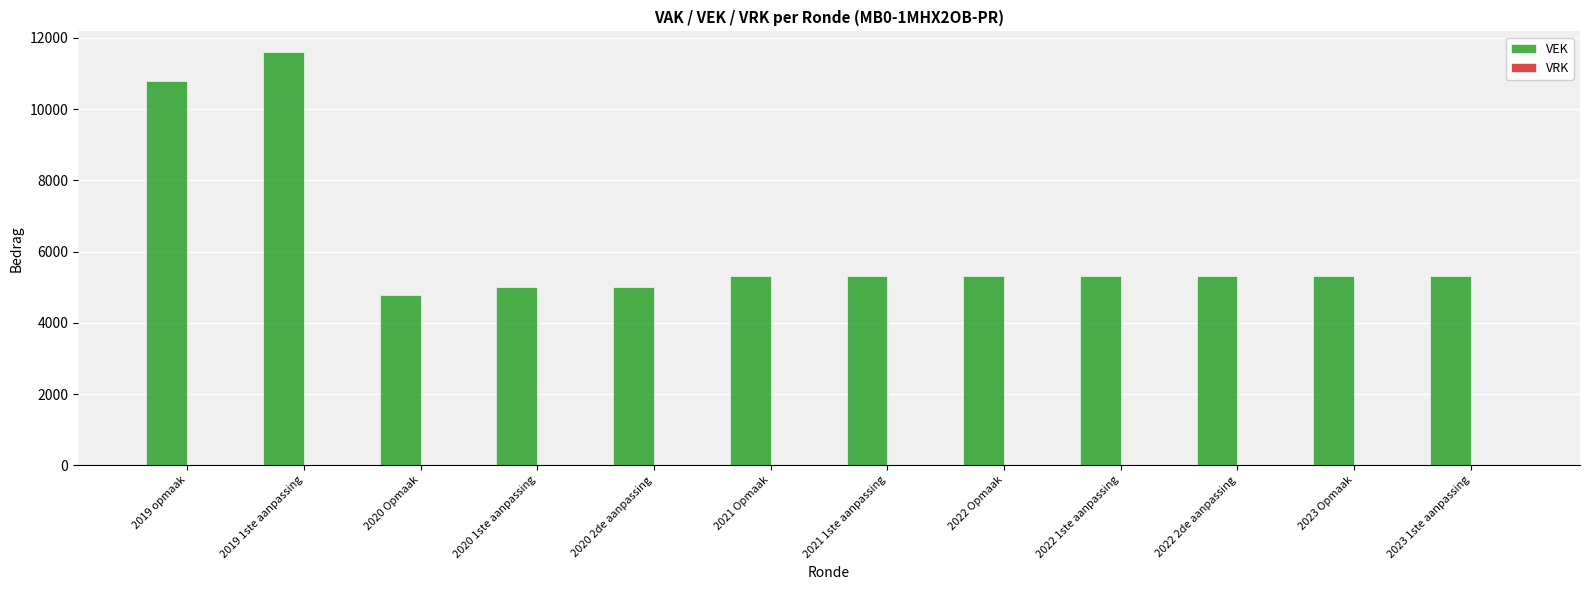

What position from the left is 2020 1ste aanpassing?

4